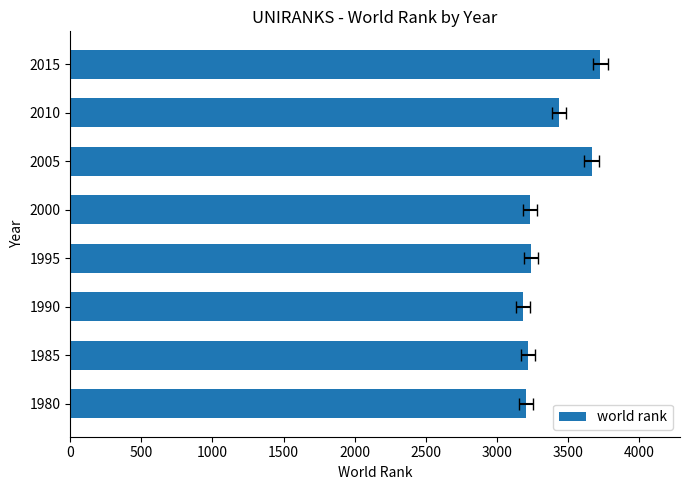

What is the greatest value displayed?

3728